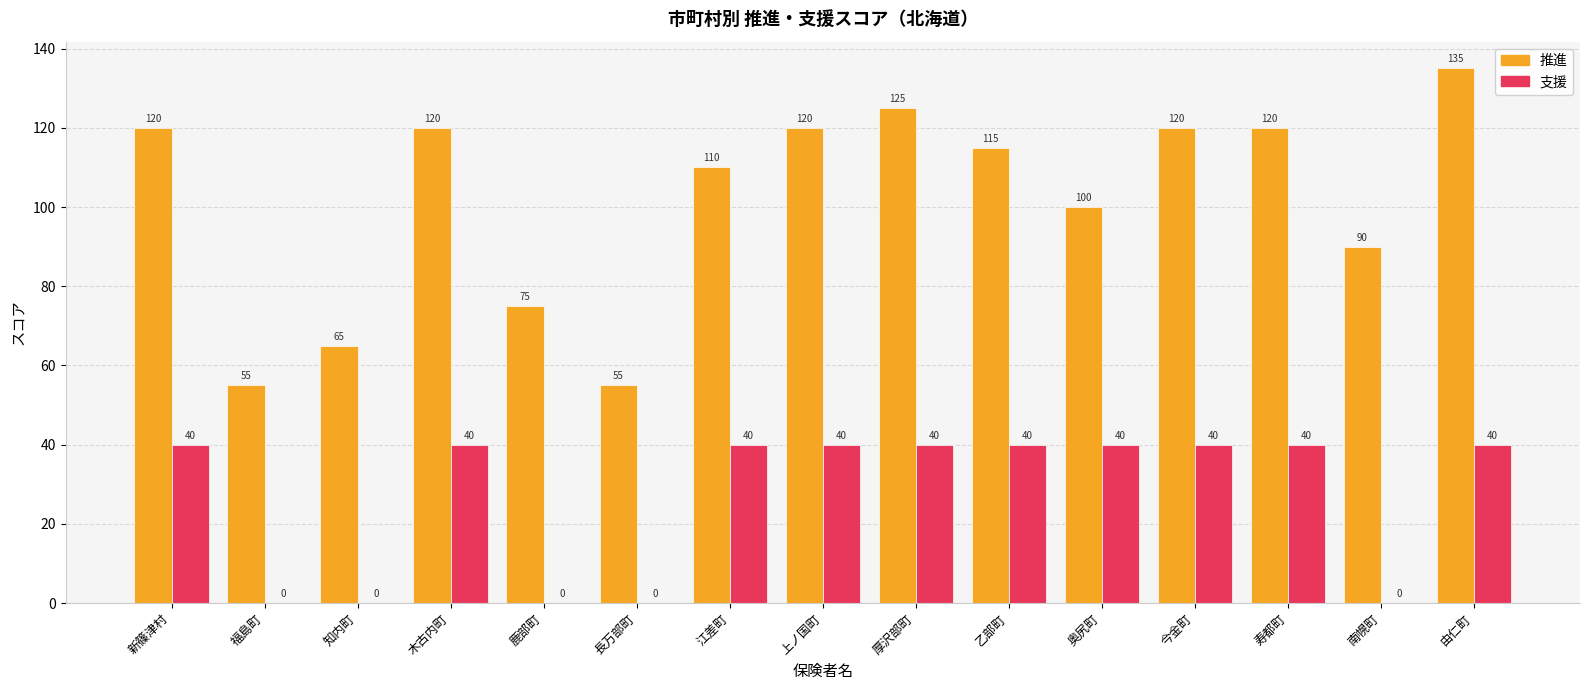

True or false: 推進 has a value of 148 at 奥尻町.

False